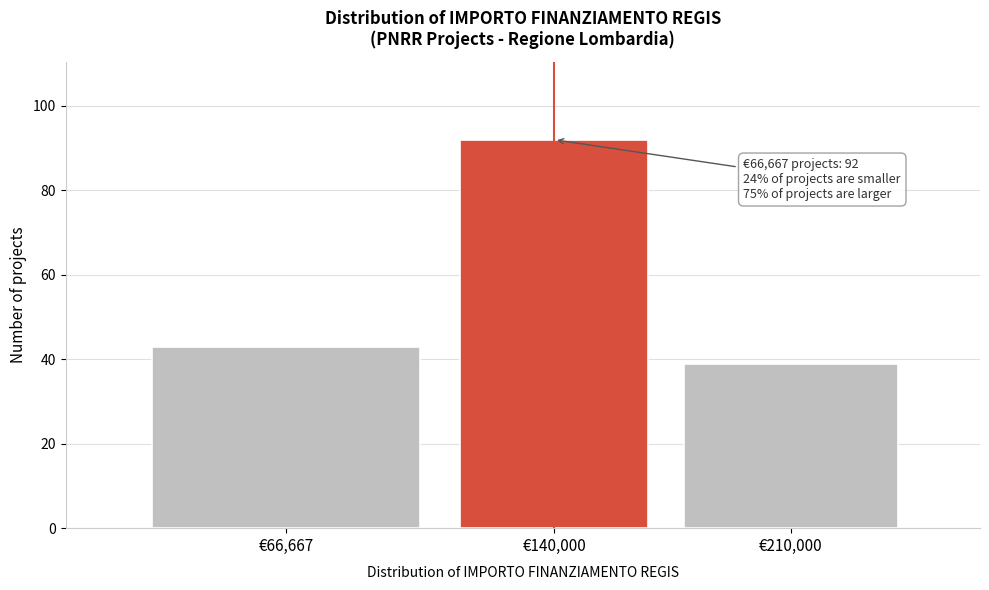

Reading right to left, extract all data points from this chart.

39	92	43